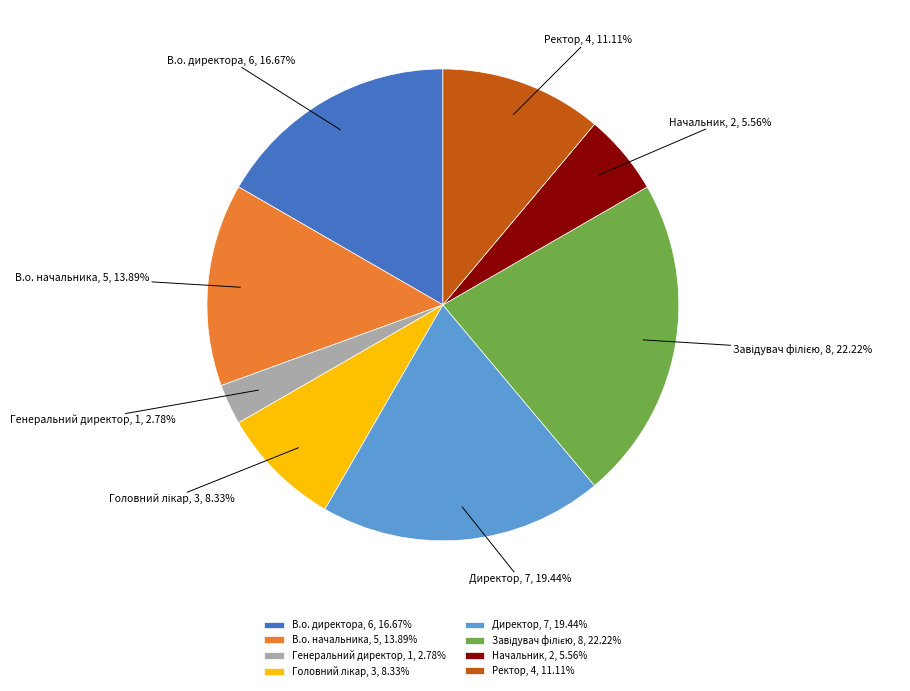

Which has a higher value, В.о. начальника or Генеральний директор?

В.о. начальника